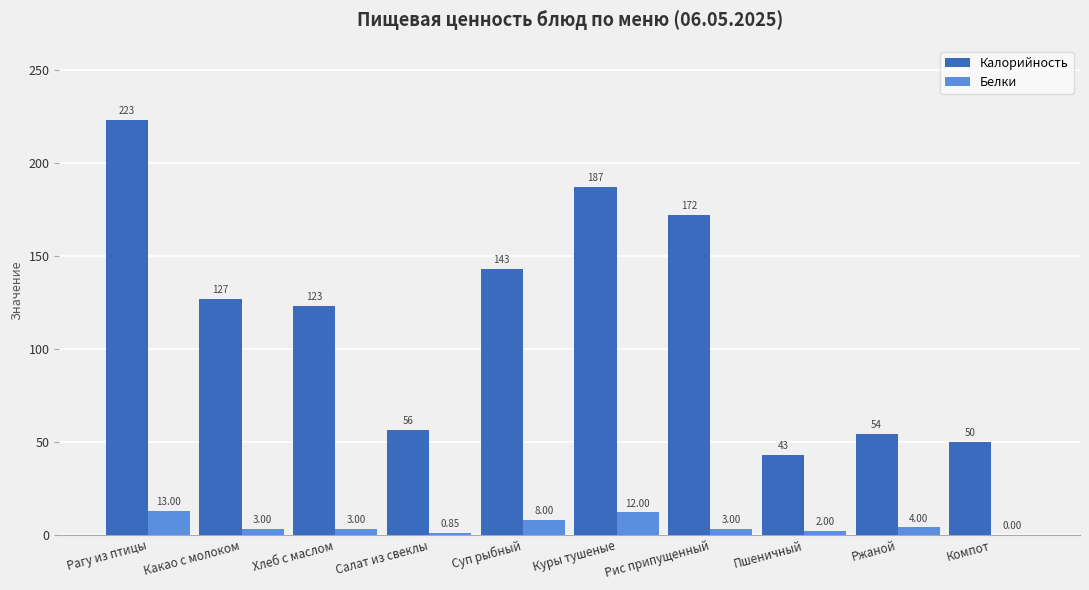

Where does the Калорийность series first go above 127?

Рагу из птицы